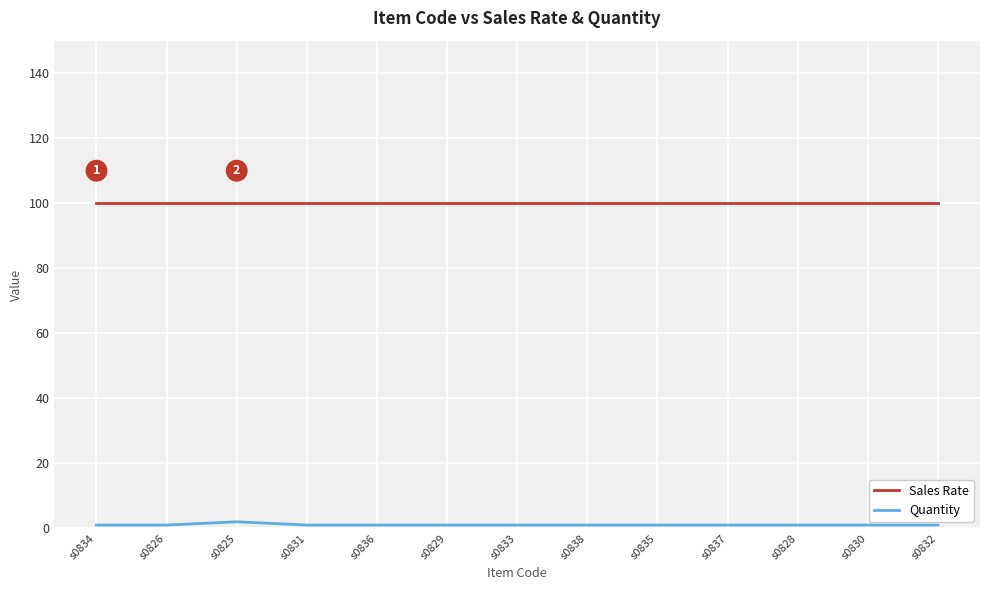

Reading left to right, list all the values displayed in this chart.

Sales Rate: s0834=100	s0826=100	s0825=100	s0831=100	s0836=100	s0829=100	s0833=100	s0838=100	s0835=100	s0837=100	s0828=100	s0830=100	s0832=100
Quantity: s0834=1	s0826=1	s0825=2	s0831=1	s0836=1	s0829=1	s0833=1	s0838=1	s0835=1	s0837=1	s0828=1	s0830=1	s0832=1